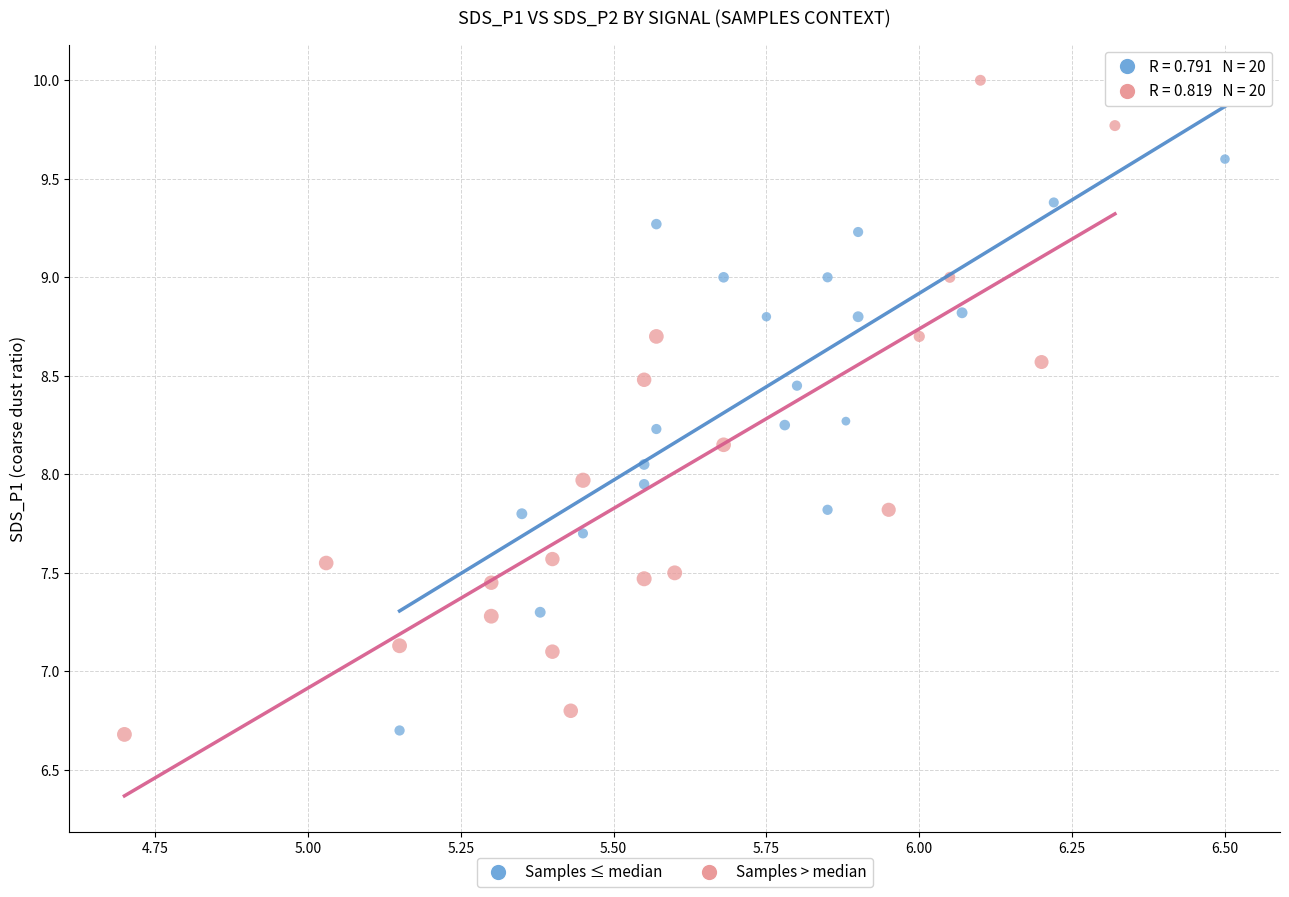

Which series has the largest Y range (max minus min)?

Samples > median